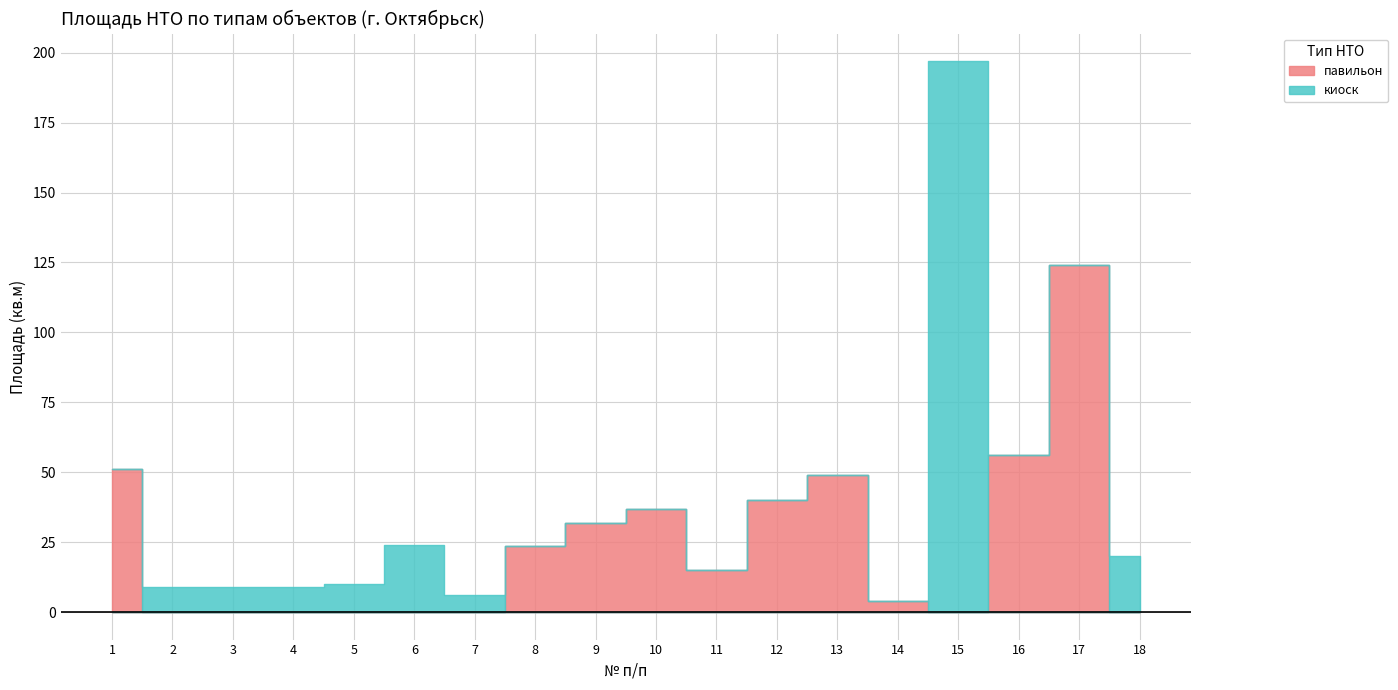

What is the value of the киоск point at the 2nd from the left?

9.0